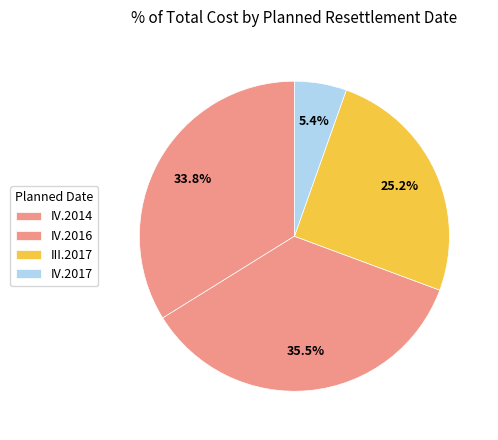

To the nearest percent, what is the average slice percentage?

25%